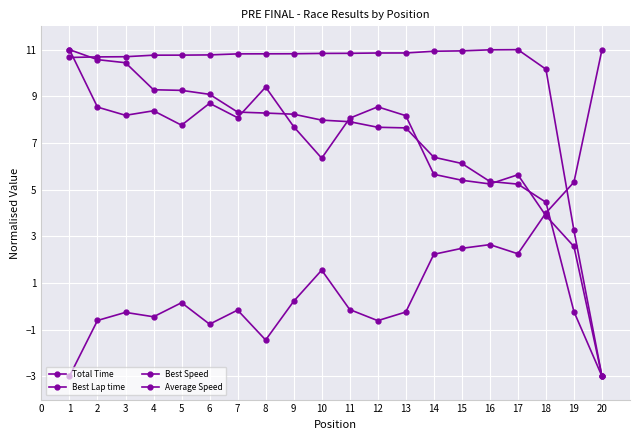

Does the chart display data point markers on the line(s)?

Yes